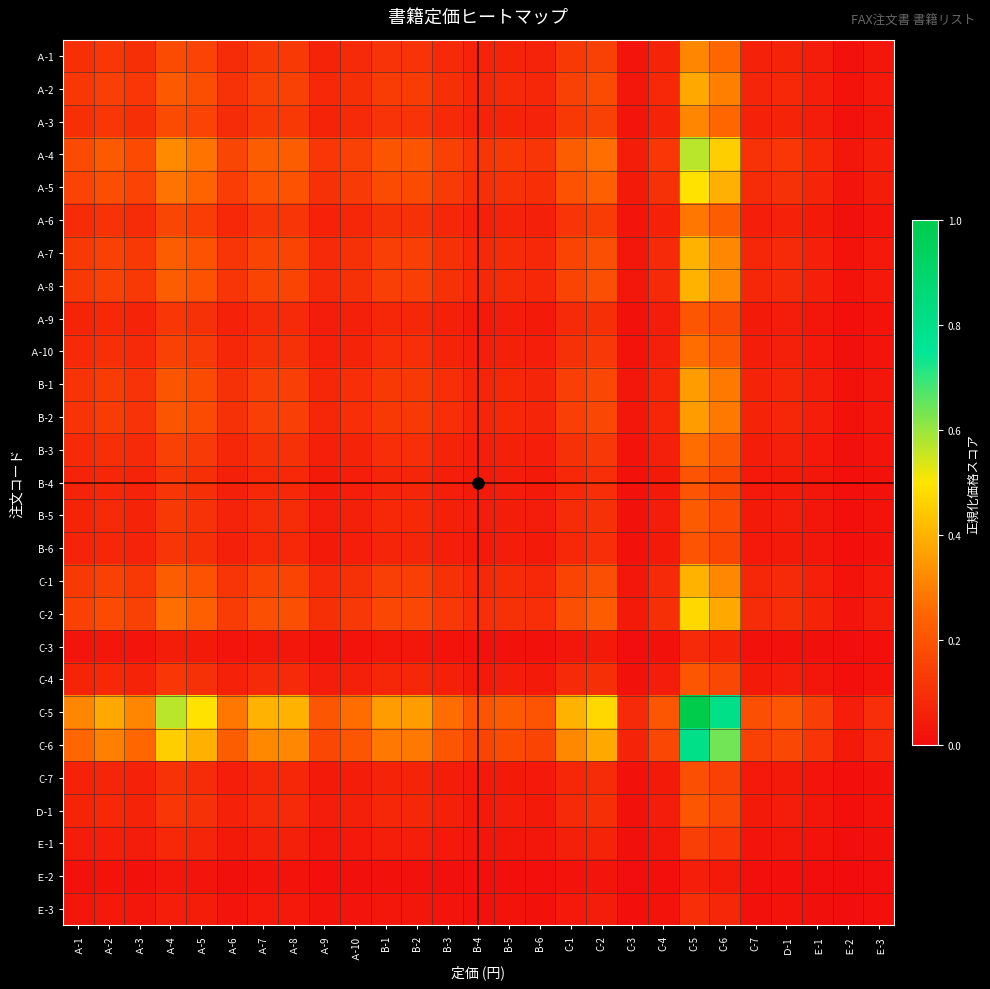

Reading left to right, what are all the values shown in this chart?

Ａ-1: Ａ-1=0.1	Ａ-2=0.1	Ａ-3=0.1	Ａ-4=0.2	Ａ-5=0.2	Ａ-6=0.1	Ａ-7=0.1	Ａ-8=0.1	Ａ-9=0.1	Ａ-10=0.1	B-1=0.1	B-2=0.1	B-3=0.1	B-4=0.1	B-5=0.1	B-6=0.1	C-1=0.1	C-2=0.1	C-3=0.0	C-4=0.1	C-5=0.3	C-6=0.3	C-7=0.1	Ｄ-1=0.1	Ｅ-1=0.0	Ｅ-2=0.0	Ｅ-3=0.0
Ａ-2: Ａ-1=0.1	Ａ-2=0.1	Ａ-3=0.1	Ａ-4=0.2	Ａ-5=0.2	Ａ-6=0.1	Ａ-7=0.2	Ａ-8=0.2	Ａ-9=0.1	Ａ-10=0.1	B-1=0.1	B-2=0.1	B-3=0.1	B-4=0.1	B-5=0.1	B-6=0.1	C-1=0.2	C-2=0.2	C-3=0.0	C-4=0.1	C-5=0.4	C-6=0.3	C-7=0.1	Ｄ-1=0.1	Ｅ-1=0.1	Ｅ-2=0.0	Ｅ-3=0.0
Ａ-3: Ａ-1=0.1	Ａ-2=0.1	Ａ-3=0.1	Ａ-4=0.2	Ａ-5=0.2	Ａ-6=0.1	Ａ-7=0.1	Ａ-8=0.1	Ａ-9=0.1	Ａ-10=0.1	B-1=0.1	B-2=0.1	B-3=0.1	B-4=0.1	B-5=0.1	B-6=0.1	C-1=0.1	C-2=0.1	C-3=0.0	C-4=0.1	C-5=0.3	C-6=0.3	C-7=0.1	Ｄ-1=0.1	Ｅ-1=0.0	Ｅ-2=0.0	Ｅ-3=0.0
Ａ-4: Ａ-1=0.2	Ａ-2=0.2	Ａ-3=0.2	Ａ-4=0.3	Ａ-5=0.3	Ａ-6=0.2	Ａ-7=0.2	Ａ-8=0.2	Ａ-9=0.1	Ａ-10=0.1	B-1=0.2	B-2=0.2	B-3=0.1	B-4=0.1	B-5=0.1	B-6=0.1	C-1=0.2	C-2=0.3	C-3=0.0	C-4=0.1	C-5=0.6	C-6=0.5	C-7=0.1	Ｄ-1=0.1	Ｅ-1=0.1	Ｅ-2=0.0	Ｅ-3=0.1
Ａ-5: Ａ-1=0.2	Ａ-2=0.2	Ａ-3=0.2	Ａ-4=0.3	Ａ-5=0.2	Ａ-6=0.1	Ａ-7=0.2	Ａ-8=0.2	Ａ-9=0.1	Ａ-10=0.1	B-1=0.2	B-2=0.2	B-3=0.1	B-4=0.1	B-5=0.1	B-6=0.1	C-1=0.2	C-2=0.2	C-3=0.0	C-4=0.1	C-5=0.5	C-6=0.4	C-7=0.1	Ｄ-1=0.1	Ｅ-1=0.1	Ｅ-2=0.0	Ｅ-3=0.0
Ａ-6: Ａ-1=0.1	Ａ-2=0.1	Ａ-3=0.1	Ａ-4=0.2	Ａ-5=0.1	Ａ-6=0.1	Ａ-7=0.1	Ａ-8=0.1	Ａ-9=0.1	Ａ-10=0.1	B-1=0.1	B-2=0.1	B-3=0.1	B-4=0.1	B-5=0.1	B-6=0.1	C-1=0.1	C-2=0.1	C-3=0.0	C-4=0.1	C-5=0.3	C-6=0.2	C-7=0.1	Ｄ-1=0.1	Ｅ-1=0.0	Ｅ-2=0.0	Ｅ-3=0.0
Ａ-7: Ａ-1=0.1	Ａ-2=0.2	Ａ-3=0.1	Ａ-4=0.2	Ａ-5=0.2	Ａ-6=0.1	Ａ-7=0.2	Ａ-8=0.2	Ａ-9=0.1	Ａ-10=0.1	B-1=0.1	B-2=0.1	B-3=0.1	B-4=0.1	B-5=0.1	B-6=0.1	C-1=0.2	C-2=0.2	C-3=0.0	C-4=0.1	C-5=0.4	C-6=0.3	C-7=0.1	Ｄ-1=0.1	Ｅ-1=0.1	Ｅ-2=0.0	Ｅ-3=0.0
Ａ-8: Ａ-1=0.1	Ａ-2=0.2	Ａ-3=0.1	Ａ-4=0.2	Ａ-5=0.2	Ａ-6=0.1	Ａ-7=0.2	Ａ-8=0.2	Ａ-9=0.1	Ａ-10=0.1	B-1=0.1	B-2=0.1	B-3=0.1	B-4=0.1	B-5=0.1	B-6=0.1	C-1=0.2	C-2=0.2	C-3=0.0	C-4=0.1	C-5=0.4	C-6=0.3	C-7=0.1	Ｄ-1=0.1	Ｅ-1=0.1	Ｅ-2=0.0	Ｅ-3=0.0
Ａ-9: Ａ-1=0.1	Ａ-2=0.1	Ａ-3=0.1	Ａ-4=0.1	Ａ-5=0.1	Ａ-6=0.1	Ａ-7=0.1	Ａ-8=0.1	Ａ-9=0.0	Ａ-10=0.1	B-1=0.1	B-2=0.1	B-3=0.1	B-4=0.0	B-5=0.0	B-6=0.0	C-1=0.1	C-2=0.1	C-3=0.0	C-4=0.0	C-5=0.2	C-6=0.2	C-7=0.0	Ｄ-1=0.0	Ｅ-1=0.0	Ｅ-2=0.0	Ｅ-3=0.0
Ａ-10: Ａ-1=0.1	Ａ-2=0.1	Ａ-3=0.1	Ａ-4=0.1	Ａ-5=0.1	Ａ-6=0.1	Ａ-7=0.1	Ａ-8=0.1	Ａ-9=0.1	Ａ-10=0.1	B-1=0.1	B-2=0.1	B-3=0.1	B-4=0.1	B-5=0.1	B-6=0.1	C-1=0.1	C-2=0.1	C-3=0.0	C-4=0.1	C-5=0.3	C-6=0.2	C-7=0.0	Ｄ-1=0.1	Ｅ-1=0.0	Ｅ-2=0.0	Ｅ-3=0.0
B-1: Ａ-1=0.1	Ａ-2=0.1	Ａ-3=0.1	Ａ-4=0.2	Ａ-5=0.2	Ａ-6=0.1	Ａ-7=0.1	Ａ-8=0.1	Ａ-9=0.1	Ａ-10=0.1	B-1=0.1	B-2=0.1	B-3=0.1	B-4=0.1	B-5=0.1	B-6=0.1	C-1=0.1	C-2=0.2	C-3=0.0	C-4=0.1	C-5=0.4	C-6=0.3	C-7=0.1	Ｄ-1=0.1	Ｅ-1=0.1	Ｅ-2=0.0	Ｅ-3=0.0
B-2: Ａ-1=0.1	Ａ-2=0.1	Ａ-3=0.1	Ａ-4=0.2	Ａ-5=0.2	Ａ-6=0.1	Ａ-7=0.1	Ａ-8=0.1	Ａ-9=0.1	Ａ-10=0.1	B-1=0.1	B-2=0.1	B-3=0.1	B-4=0.1	B-5=0.1	B-6=0.1	C-1=0.1	C-2=0.2	C-3=0.0	C-4=0.1	C-5=0.4	C-6=0.3	C-7=0.1	Ｄ-1=0.1	Ｅ-1=0.1	Ｅ-2=0.0	Ｅ-3=0.0
B-3: Ａ-1=0.1	Ａ-2=0.1	Ａ-3=0.1	Ａ-4=0.1	Ａ-5=0.1	Ａ-6=0.1	Ａ-7=0.1	Ａ-8=0.1	Ａ-9=0.1	Ａ-10=0.1	B-1=0.1	B-2=0.1	B-3=0.1	B-4=0.1	B-5=0.1	B-6=0.1	C-1=0.1	C-2=0.1	C-3=0.0	C-4=0.1	C-5=0.3	C-6=0.2	C-7=0.0	Ｄ-1=0.1	Ｅ-1=0.0	Ｅ-2=0.0	Ｅ-3=0.0
B-4: Ａ-1=0.1	Ａ-2=0.1	Ａ-3=0.1	Ａ-4=0.1	Ａ-5=0.1	Ａ-6=0.1	Ａ-7=0.1	Ａ-8=0.1	Ａ-9=0.0	Ａ-10=0.1	B-1=0.1	B-2=0.1	B-3=0.1	B-4=0.0	B-5=0.0	B-6=0.0	C-1=0.1	C-2=0.1	C-3=0.0	C-4=0.0	C-5=0.2	C-6=0.2	C-7=0.0	Ｄ-1=0.0	Ｅ-1=0.0	Ｅ-2=0.0	Ｅ-3=0.0
B-5: Ａ-1=0.1	Ａ-2=0.1	Ａ-3=0.1	Ａ-4=0.1	Ａ-5=0.1	Ａ-6=0.1	Ａ-7=0.1	Ａ-8=0.1	Ａ-9=0.0	Ａ-10=0.1	B-1=0.1	B-2=0.1	B-3=0.1	B-4=0.0	B-5=0.0	B-6=0.0	C-1=0.1	C-2=0.1	C-3=0.0	C-4=0.0	C-5=0.2	C-6=0.2	C-7=0.0	Ｄ-1=0.0	Ｅ-1=0.0	Ｅ-2=0.0	Ｅ-3=0.0
B-6: Ａ-1=0.1	Ａ-2=0.1	Ａ-3=0.1	Ａ-4=0.1	Ａ-5=0.1	Ａ-6=0.1	Ａ-7=0.1	Ａ-8=0.1	Ａ-9=0.0	Ａ-10=0.1	B-1=0.1	B-2=0.1	B-3=0.1	B-4=0.0	B-5=0.0	B-6=0.0	C-1=0.1	C-2=0.1	C-3=0.0	C-4=0.0	C-5=0.2	C-6=0.2	C-7=0.0	Ｄ-1=0.0	Ｅ-1=0.0	Ｅ-2=0.0	Ｅ-3=0.0
C-1: Ａ-1=0.1	Ａ-2=0.2	Ａ-3=0.1	Ａ-4=0.2	Ａ-5=0.2	Ａ-6=0.1	Ａ-7=0.2	Ａ-8=0.2	Ａ-9=0.1	Ａ-10=0.1	B-1=0.1	B-2=0.1	B-3=0.1	B-4=0.1	B-5=0.1	B-6=0.1	C-1=0.2	C-2=0.2	C-3=0.0	C-4=0.1	C-5=0.4	C-6=0.3	C-7=0.1	Ｄ-1=0.1	Ｅ-1=0.1	Ｅ-2=0.0	Ｅ-3=0.0
C-2: Ａ-1=0.1	Ａ-2=0.2	Ａ-3=0.1	Ａ-4=0.3	Ａ-5=0.2	Ａ-6=0.1	Ａ-7=0.2	Ａ-8=0.2	Ａ-9=0.1	Ａ-10=0.1	B-1=0.2	B-2=0.2	B-3=0.1	B-4=0.1	B-5=0.1	B-6=0.1	C-1=0.2	C-2=0.2	C-3=0.0	C-4=0.1	C-5=0.5	C-6=0.4	C-7=0.1	Ｄ-1=0.1	Ｅ-1=0.1	Ｅ-2=0.0	Ｅ-3=0.0
C-3: Ａ-1=0.0	Ａ-2=0.0	Ａ-3=0.0	Ａ-4=0.0	Ａ-5=0.0	Ａ-6=0.0	Ａ-7=0.0	Ａ-8=0.0	Ａ-9=0.0	Ａ-10=0.0	B-1=0.0	B-2=0.0	B-3=0.0	B-4=0.0	B-5=0.0	B-6=0.0	C-1=0.0	C-2=0.0	C-3=0.0	C-4=0.0	C-5=0.1	C-6=0.1	C-7=0.0	Ｄ-1=0.0	Ｅ-1=0.0	Ｅ-2=0.0	Ｅ-3=0.0
C-4: Ａ-1=0.1	Ａ-2=0.1	Ａ-3=0.1	Ａ-4=0.1	Ａ-5=0.1	Ａ-6=0.1	Ａ-7=0.1	Ａ-8=0.1	Ａ-9=0.0	Ａ-10=0.1	B-1=0.1	B-2=0.1	B-3=0.1	B-4=0.0	B-5=0.0	B-6=0.0	C-1=0.1	C-2=0.1	C-3=0.0	C-4=0.0	C-5=0.2	C-6=0.2	C-7=0.0	Ｄ-1=0.0	Ｅ-1=0.0	Ｅ-2=0.0	Ｅ-3=0.0
C-5: Ａ-1=0.3	Ａ-2=0.4	Ａ-3=0.3	Ａ-4=0.6	Ａ-5=0.5	Ａ-6=0.3	Ａ-7=0.4	Ａ-8=0.4	Ａ-9=0.2	Ａ-10=0.3	B-1=0.4	B-2=0.4	B-3=0.3	B-4=0.2	B-5=0.2	B-6=0.2	C-1=0.4	C-2=0.5	C-3=0.1	C-4=0.2	C-5=1.0	C-6=0.8	C-7=0.2	Ｄ-1=0.2	Ｅ-1=0.1	Ｅ-2=0.1	Ｅ-3=0.1
C-6: Ａ-1=0.3	Ａ-2=0.3	Ａ-3=0.3	Ａ-4=0.5	Ａ-5=0.4	Ａ-6=0.2	Ａ-7=0.3	Ａ-8=0.3	Ａ-9=0.2	Ａ-10=0.2	B-1=0.3	B-2=0.3	B-3=0.2	B-4=0.2	B-5=0.2	B-6=0.2	C-1=0.3	C-2=0.4	C-3=0.1	C-4=0.2	C-5=0.8	C-6=0.6	C-7=0.2	Ｄ-1=0.2	Ｅ-1=0.1	Ｅ-2=0.0	Ｅ-3=0.1
C-7: Ａ-1=0.1	Ａ-2=0.1	Ａ-3=0.1	Ａ-4=0.1	Ａ-5=0.1	Ａ-6=0.1	Ａ-7=0.1	Ａ-8=0.1	Ａ-9=0.0	Ａ-10=0.0	B-1=0.1	B-2=0.1	B-3=0.0	B-4=0.0	B-5=0.0	B-6=0.0	C-1=0.1	C-2=0.1	C-3=0.0	C-4=0.0	C-5=0.2	C-6=0.2	C-7=0.0	Ｄ-1=0.0	Ｅ-1=0.0	Ｅ-2=0.0	Ｅ-3=0.0
Ｄ-1: Ａ-1=0.1	Ａ-2=0.1	Ａ-3=0.1	Ａ-4=0.1	Ａ-5=0.1	Ａ-6=0.1	Ａ-7=0.1	Ａ-8=0.1	Ａ-9=0.0	Ａ-10=0.1	B-1=0.1	B-2=0.1	B-3=0.1	B-4=0.0	B-5=0.0	B-6=0.0	C-1=0.1	C-2=0.1	C-3=0.0	C-4=0.0	C-5=0.2	C-6=0.2	C-7=0.0	Ｄ-1=0.0	Ｅ-1=0.0	Ｅ-2=0.0	Ｅ-3=0.0
Ｅ-1: Ａ-1=0.0	Ａ-2=0.1	Ａ-3=0.0	Ａ-4=0.1	Ａ-5=0.1	Ａ-6=0.0	Ａ-7=0.1	Ａ-8=0.1	Ａ-9=0.0	Ａ-10=0.0	B-1=0.1	B-2=0.1	B-3=0.0	B-4=0.0	B-5=0.0	B-6=0.0	C-1=0.1	C-2=0.1	C-3=0.0	C-4=0.0	C-5=0.1	C-6=0.1	C-7=0.0	Ｄ-1=0.0	Ｅ-1=0.0	Ｅ-2=0.0	Ｅ-3=0.0
Ｅ-2: Ａ-1=0.0	Ａ-2=0.0	Ａ-3=0.0	Ａ-4=0.0	Ａ-5=0.0	Ａ-6=0.0	Ａ-7=0.0	Ａ-8=0.0	Ａ-9=0.0	Ａ-10=0.0	B-1=0.0	B-2=0.0	B-3=0.0	B-4=0.0	B-5=0.0	B-6=0.0	C-1=0.0	C-2=0.0	C-3=0.0	C-4=0.0	C-5=0.1	C-6=0.0	C-7=0.0	Ｄ-1=0.0	Ｅ-1=0.0	Ｅ-2=0.0	Ｅ-3=0.0
Ｅ-3: Ａ-1=0.0	Ａ-2=0.0	Ａ-3=0.0	Ａ-4=0.1	Ａ-5=0.0	Ａ-6=0.0	Ａ-7=0.0	Ａ-8=0.0	Ａ-9=0.0	Ａ-10=0.0	B-1=0.0	B-2=0.0	B-3=0.0	B-4=0.0	B-5=0.0	B-6=0.0	C-1=0.0	C-2=0.0	C-3=0.0	C-4=0.0	C-5=0.1	C-6=0.1	C-7=0.0	Ｄ-1=0.0	Ｅ-1=0.0	Ｅ-2=0.0	Ｅ-3=0.0